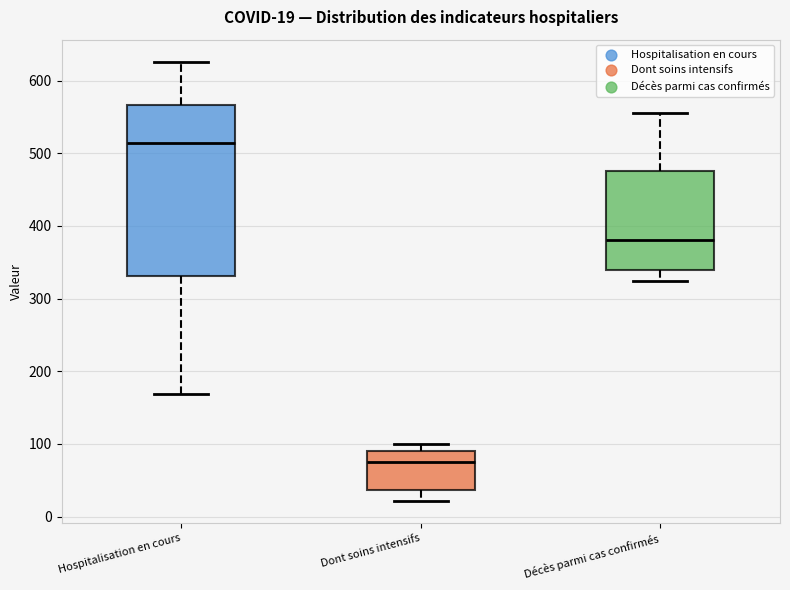

Which box has the lowest median line?

Dont soins intensifs